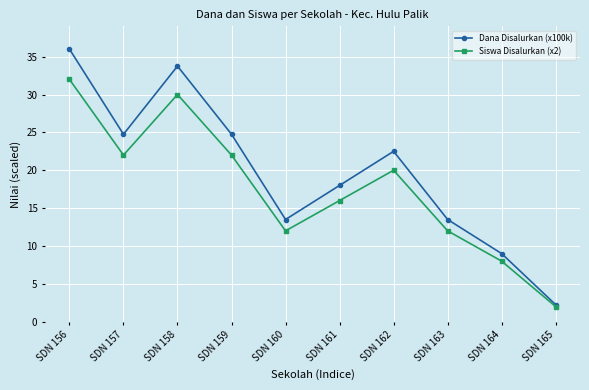

Does the chart display data point markers on the line(s)?

Yes